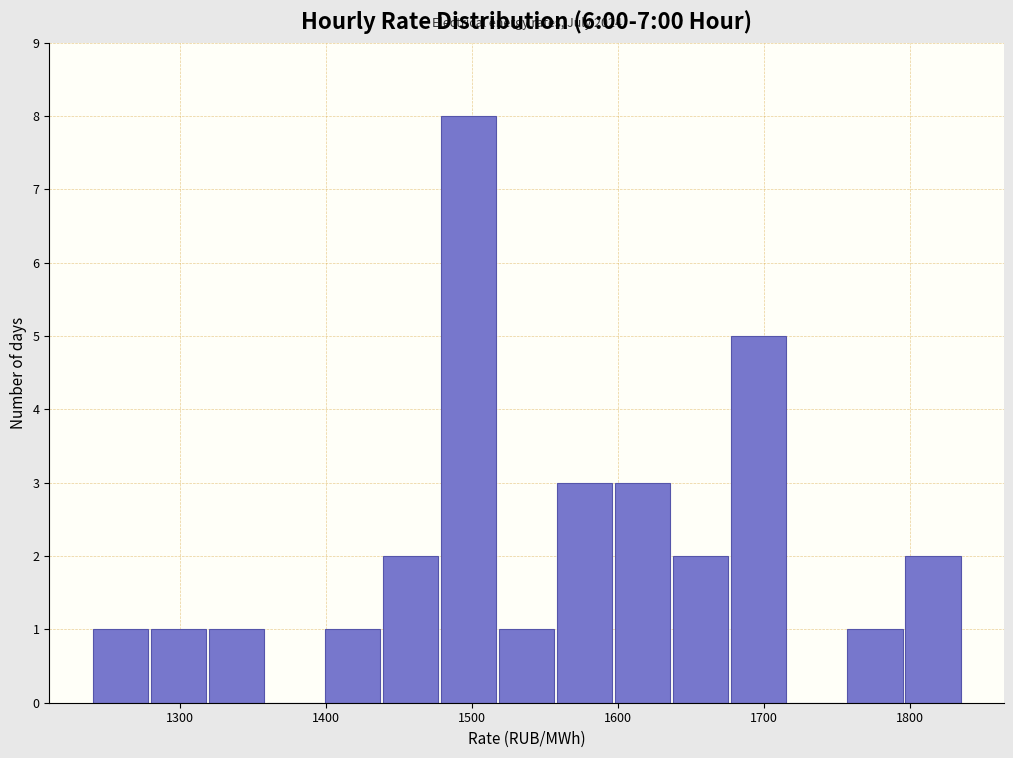

Around what value on the x-axis is the tallest bar? Give the approximate position of its centre, as read against the axis.

1500